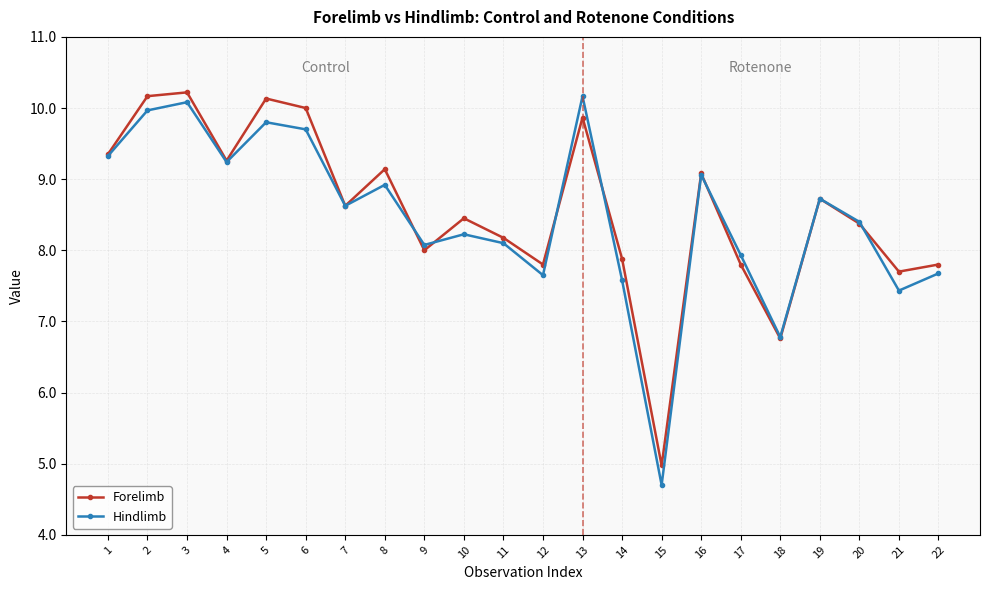

List the series in order of their overall mean, lowest first.

Hindlimb, Forelimb